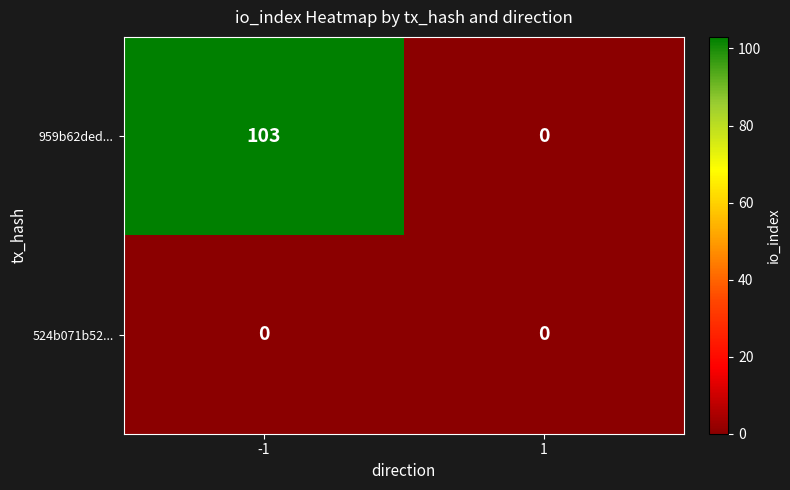

Read the 959b62ded... value at -1.

103